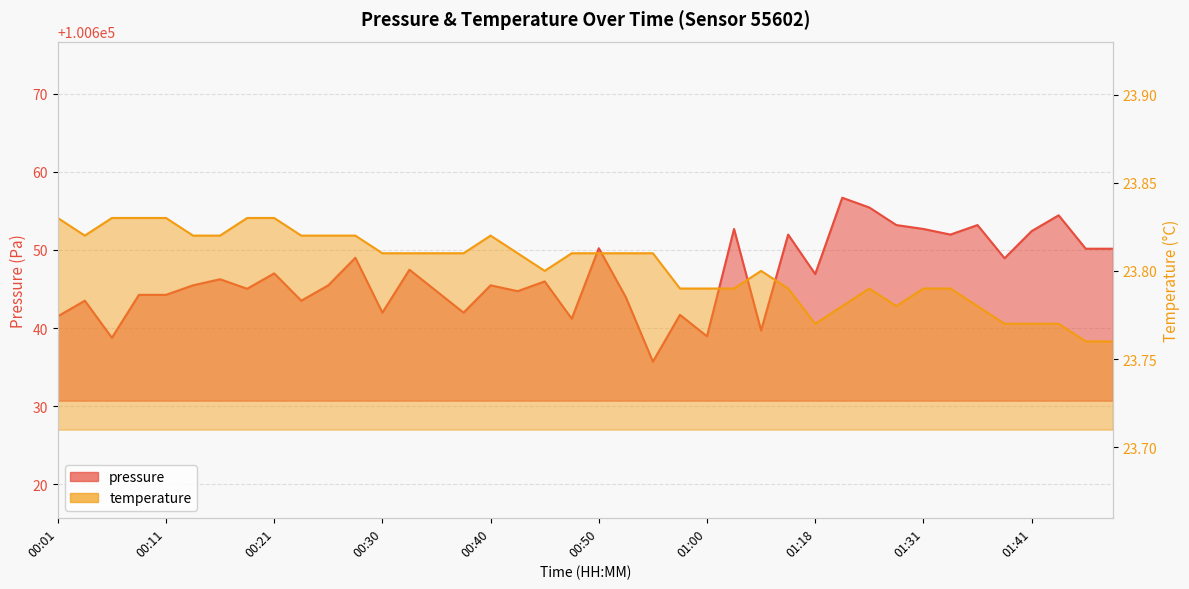

What is the value of the temperature point at the 38th from the left?

23.8